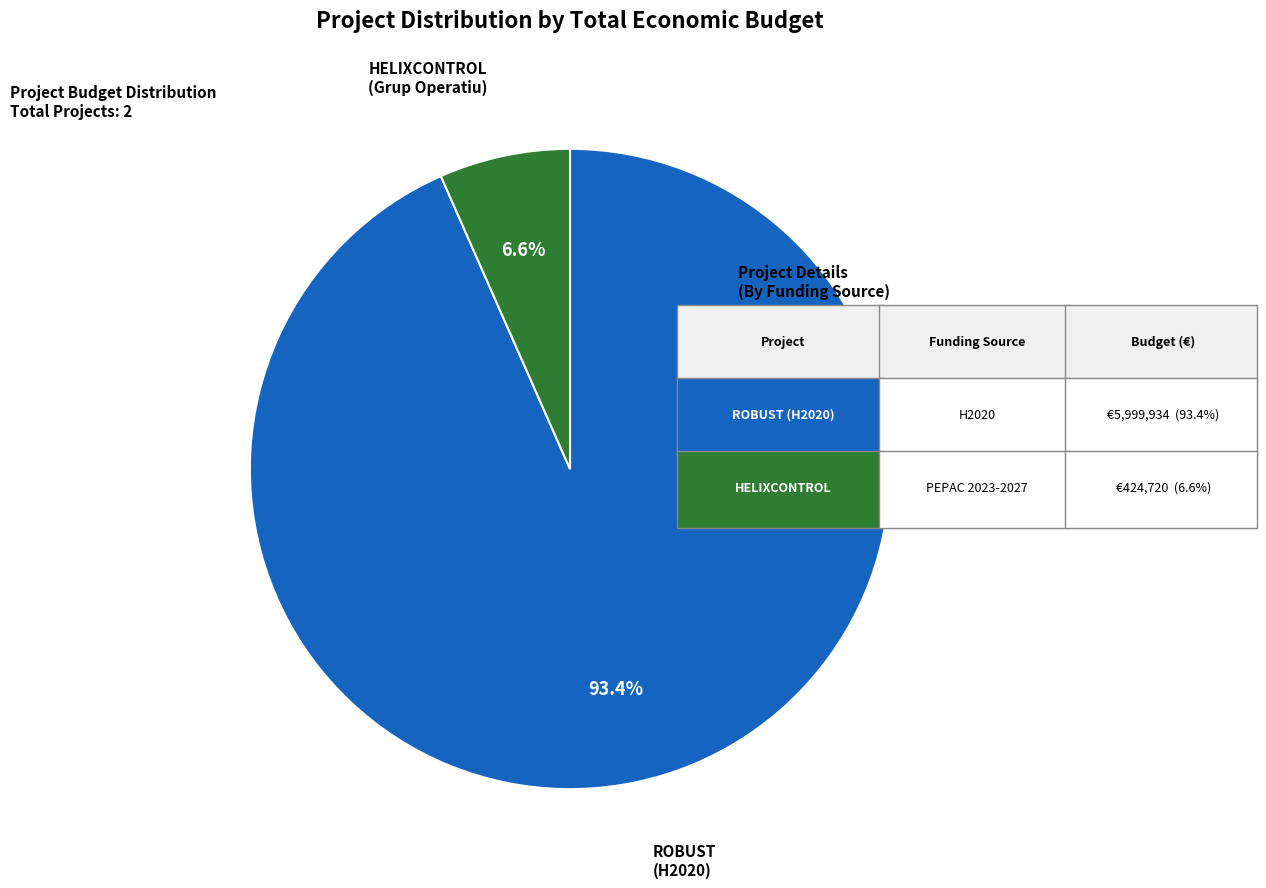

Is there a majority slice in this chart?

Yes